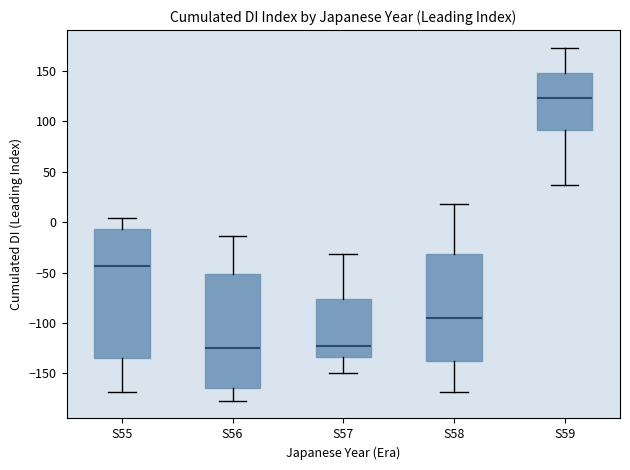

Which box is the tallest, from its lower edge to its upper edge?

S55